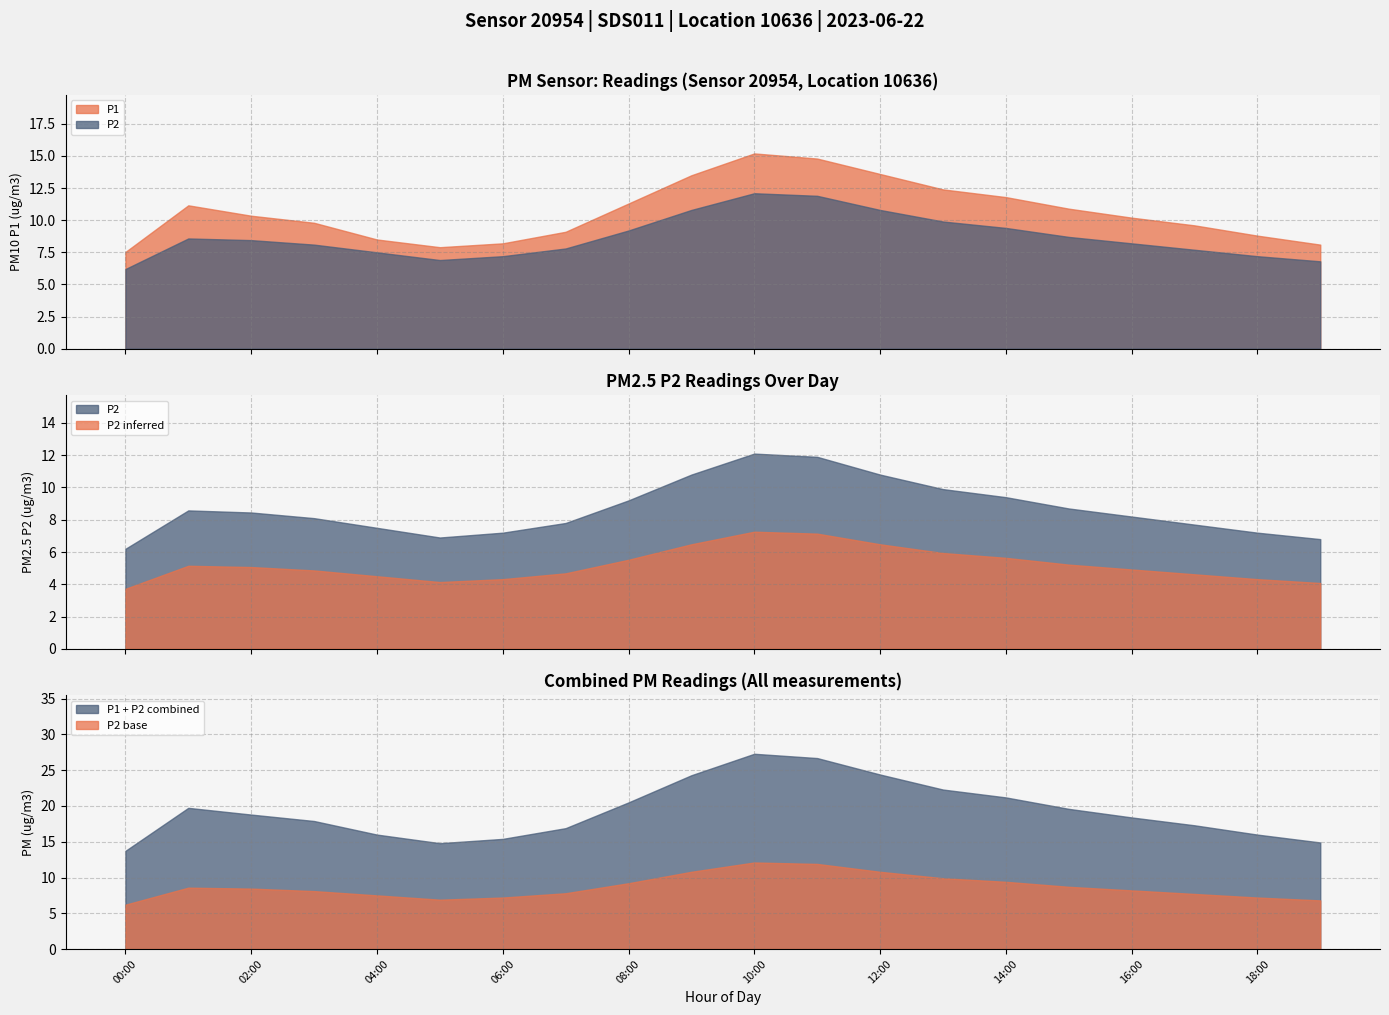

How many lines are shown in the chart?

2